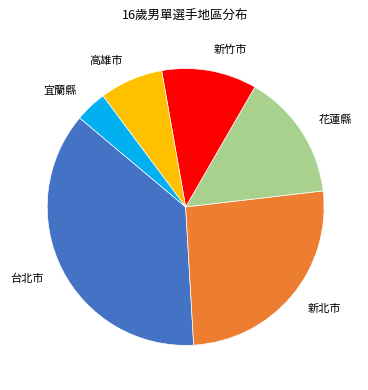

Between 宜蘭縣 and 高雄市, which is larger?

高雄市